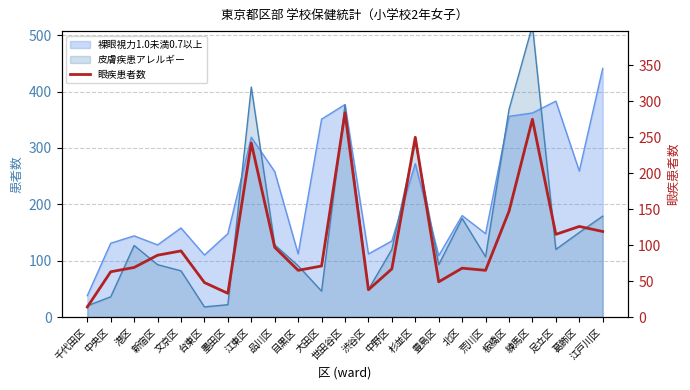

Reading right to left, transcribe all the data shown in this chart.

江戸川区=119	葛飾区=126	足立区=115	練馬区=275	板橋区=147	荒川区=65	北区=68	豊島区=49	杉並区=250	中野区=67	渋谷区=38	世田谷区=284	大田区=71	目黒区=65	品川区=97	江東区=242	墨田区=33	台東区=48	文京区=92	新宿区=86	港区=69	中央区=63	千代田区=14